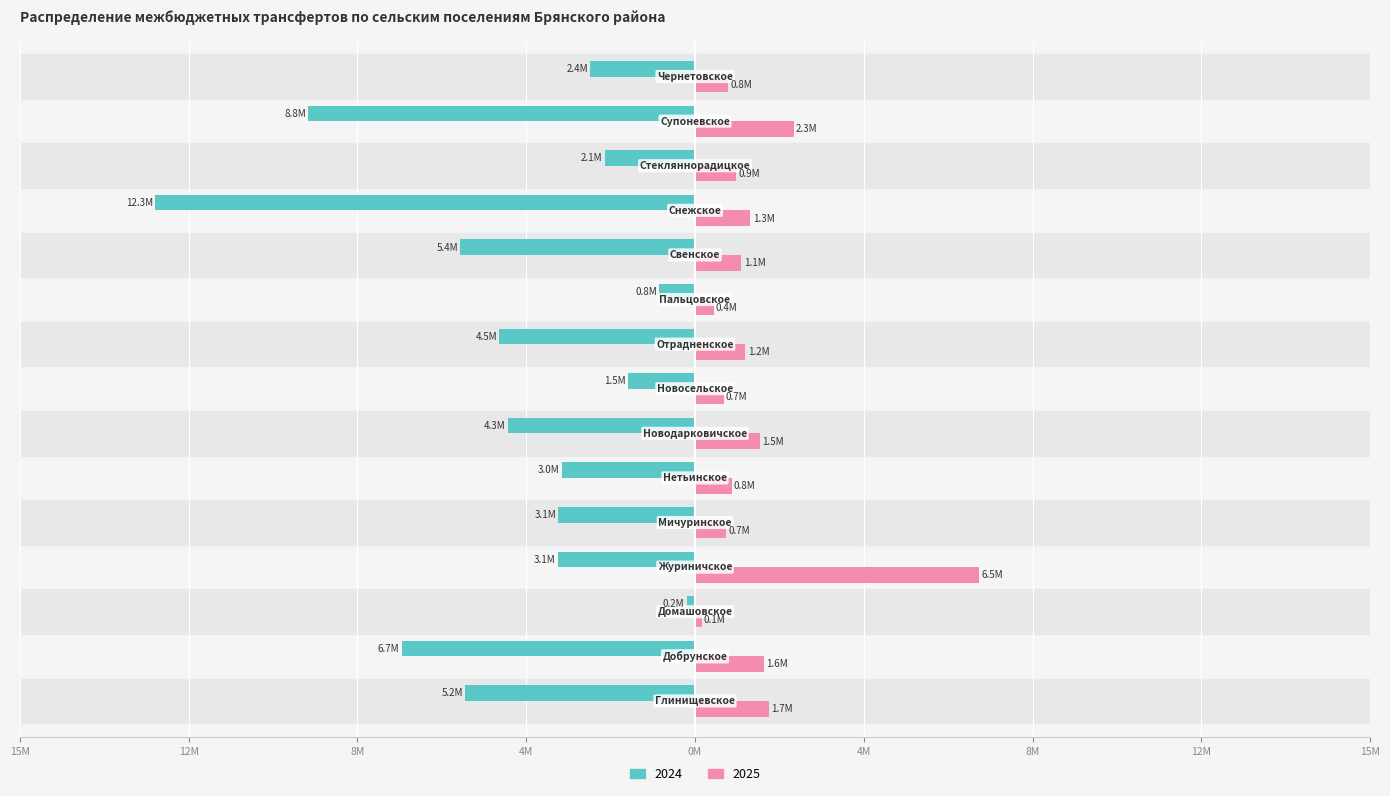

What is the lowest value of the 2024 series?

-12.3